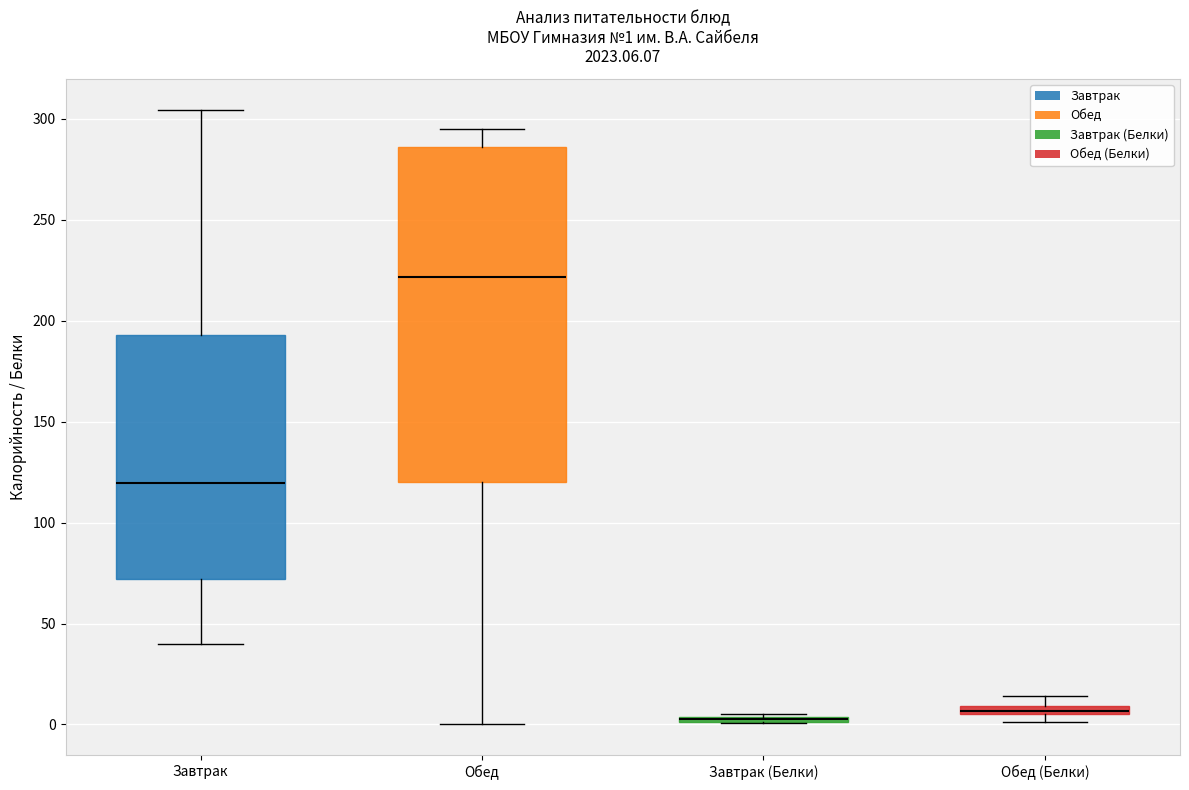

Comparing the boxes themselves (not the whiskers), which one is the tallest?

Обед